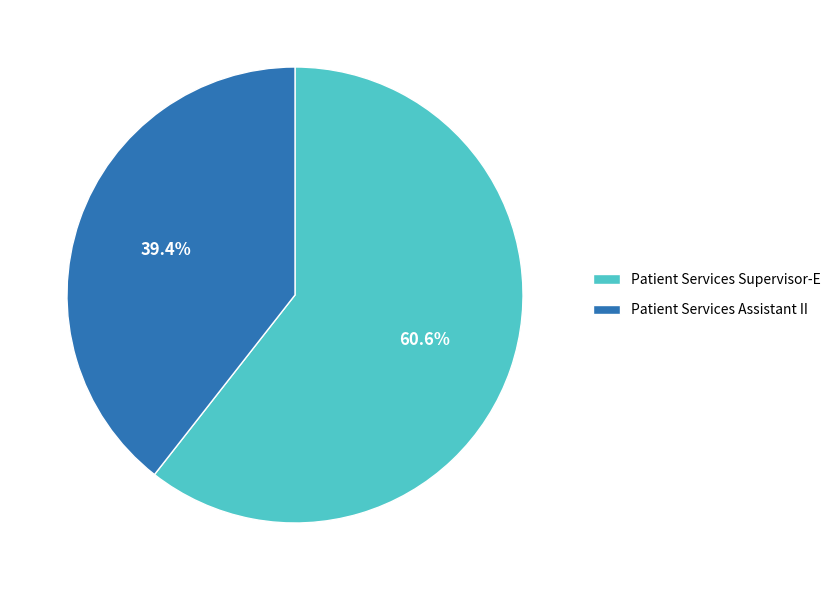

Count the number of slices in the pie.

2